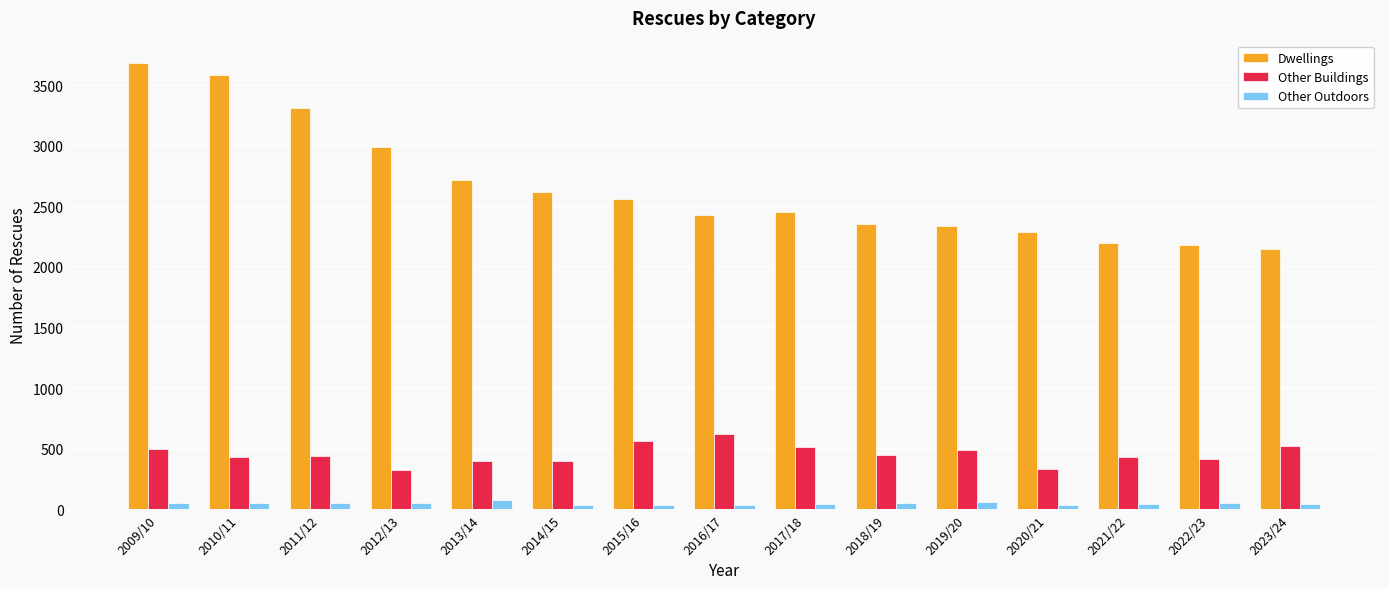

How many values in the Dwellings series are below 2454?

7